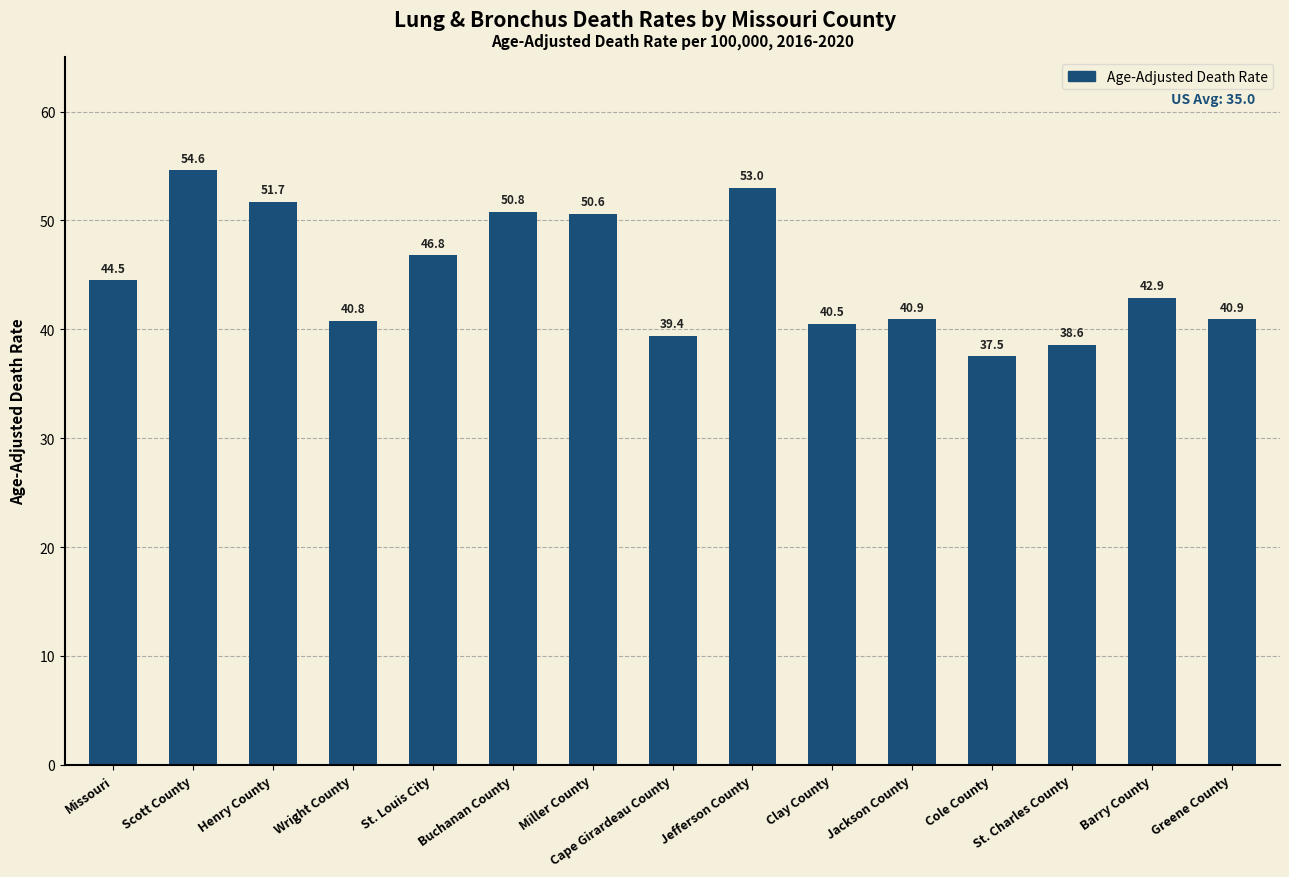

Reading right to left, extract all data points from this chart.

40.9	42.9	38.6	37.5	40.9	40.5	53.0	39.4	50.6	50.8	46.8	40.8	51.7	54.6	44.5